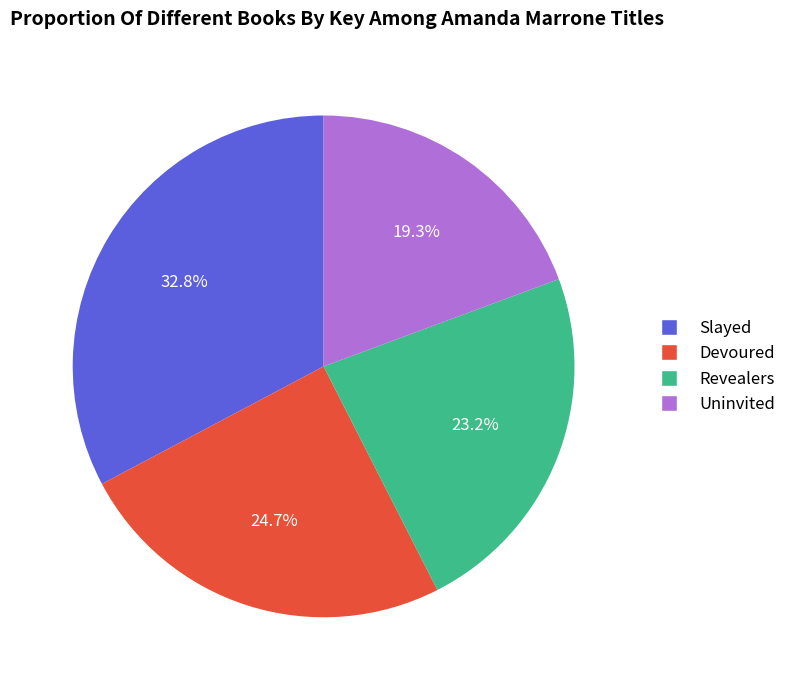

Count the number of slices in the pie.

4